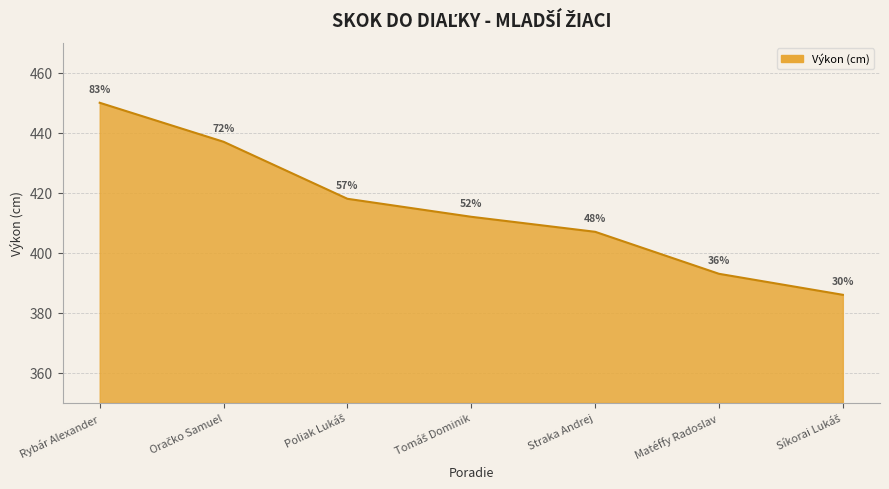

Between Straka Andrej and Matéffy Radoslav, which is larger?

Straka Andrej